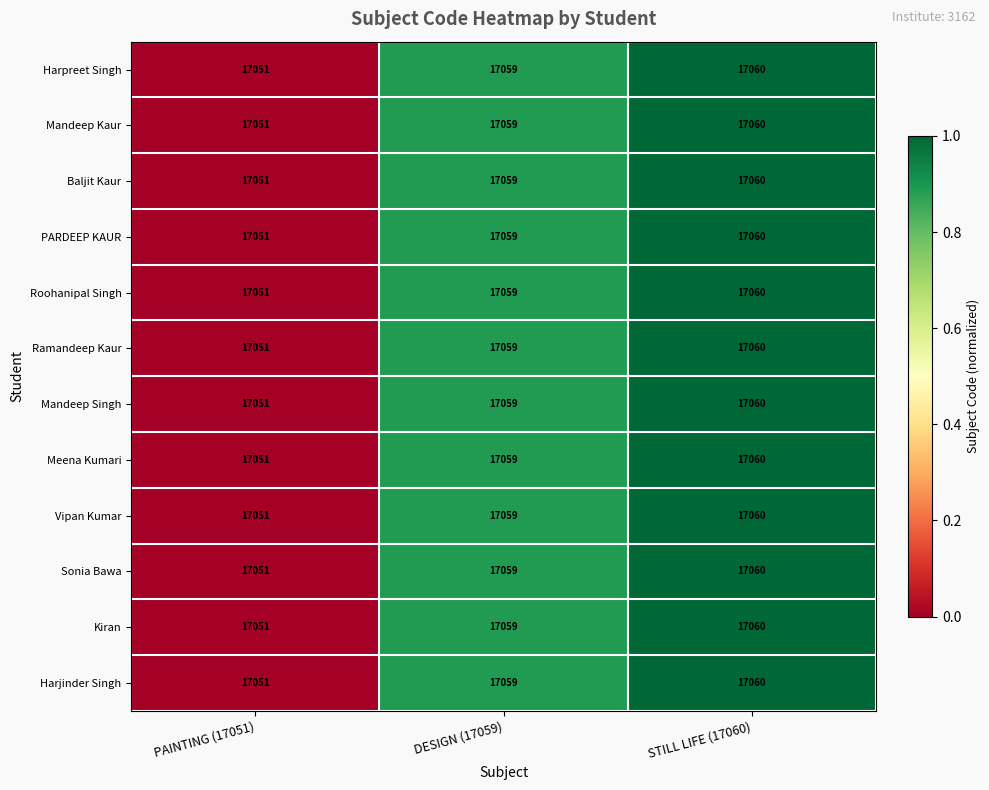

List the labels in order of Roohanipal Singh value, largest first.

STILL LIFE (17060), DESIGN (17059), PAINTING (17051)